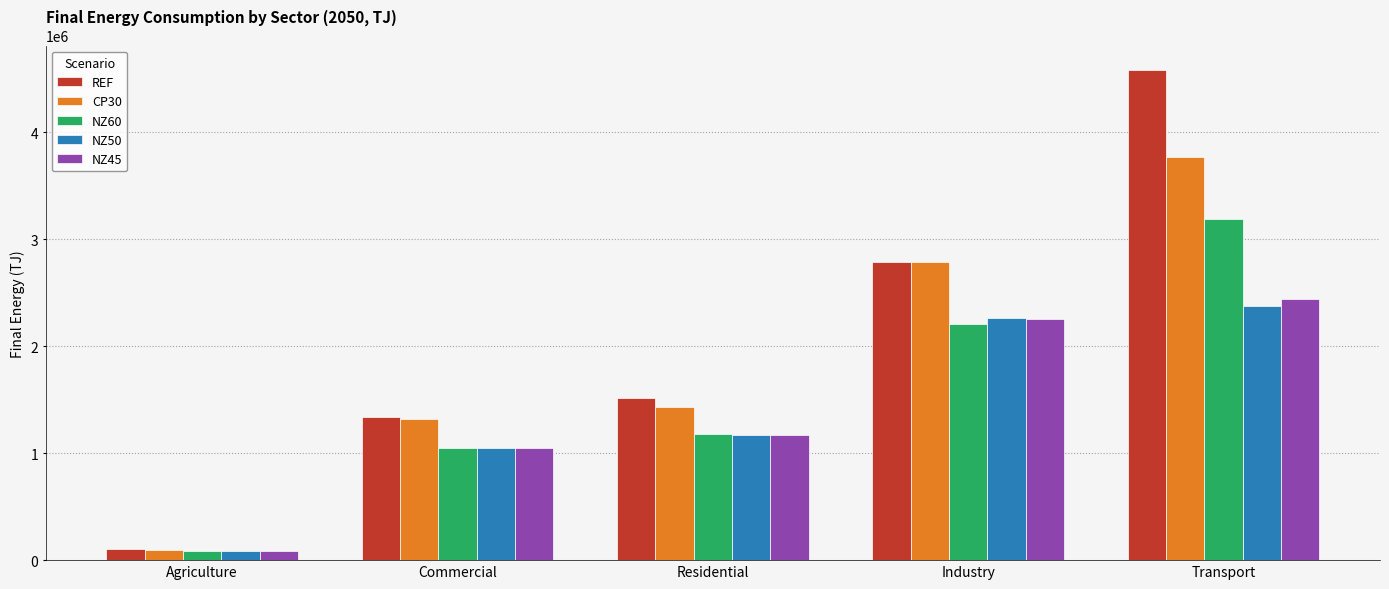

What is the maximum value for REF?

4579953.2